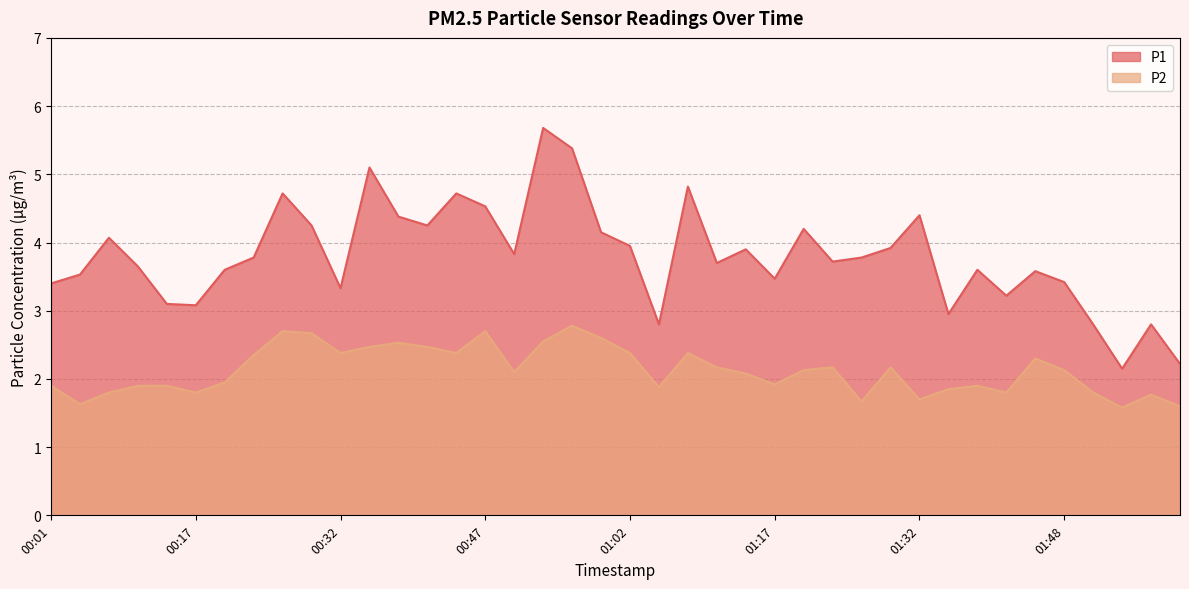

Which category has the lowest value in the P2 series?

01:54